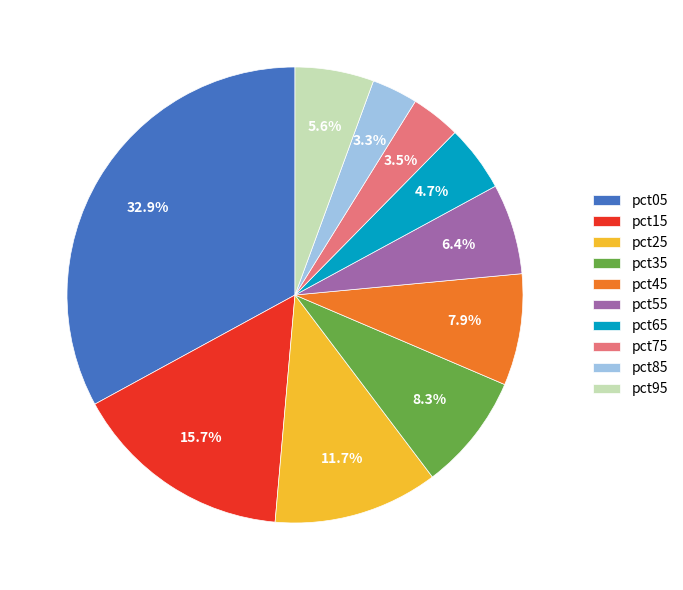

To the nearest percent, what percentage of the pie is pct35?

8%